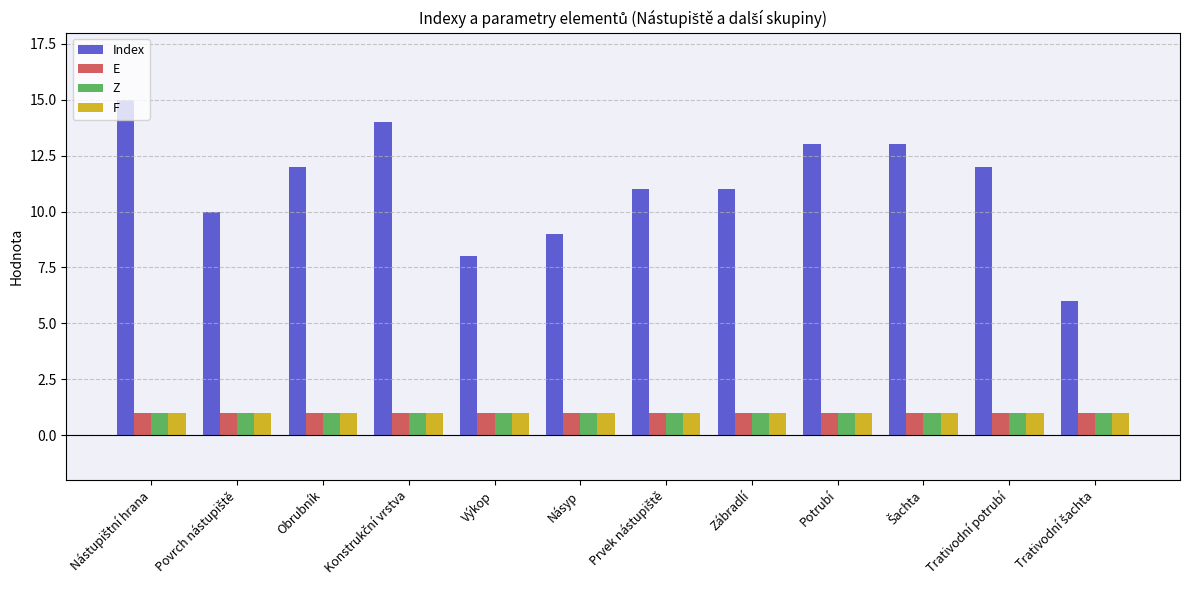

Which series has the widest spread of values?

Index